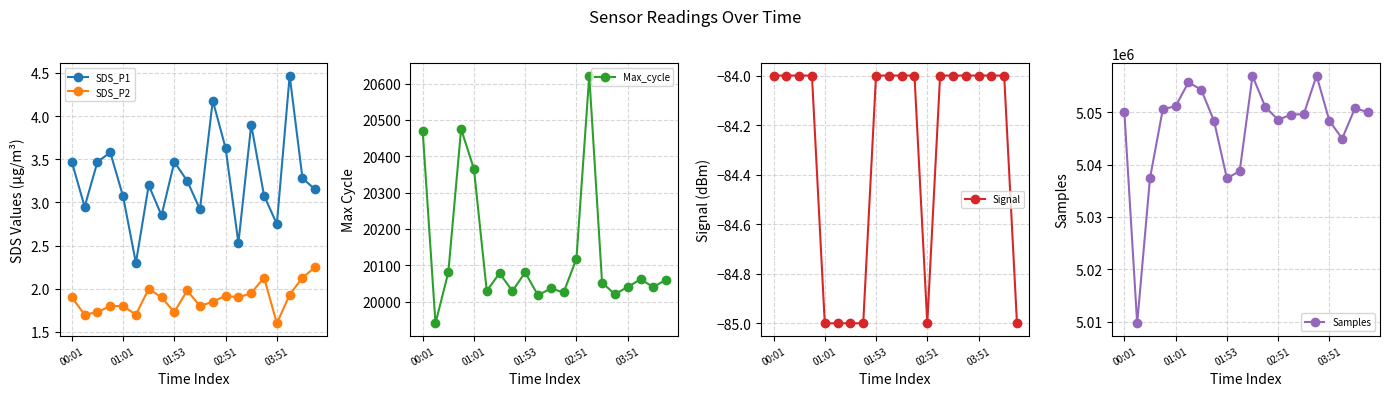

Reading left to right, what are all the values shown in this chart?

SDS_P1: 3.5	3.0	3.5	3.6	3.1	2.3	3.2	2.9	3.5	3.2	2.9	4.2	3.6	2.5	3.9	3.1	2.8	4.5	3.3	3.1
SDS_P2: 1.9	1.7	1.7	1.8	1.8	1.7	2.0	1.9	1.7	2.0	1.8	1.9	1.9	1.9	1.9	2.1	1.6	1.9	2.1	2.2
Max_cycle: 20470.0	19940.0	20080.0	20475.0	20365.0	20029.0	20078.0	20029.0	20080.0	20017.0	20036.0	20025.0	20118.0	20622.0	20052.0	20020.0	20040.0	20061.0	20040.0	20060.0
Signal: -84.0	-84.0	-84.0	-84.0	-85.0	-85.0	-85.0	-85.0	-84.0	-84.0	-84.0	-84.0	-85.0	-84.0	-84.0	-84.0	-84.0	-84.0	-84.0	-85.0
Samples: 5050036.0	5009695.0	5037397.0	5050573.0	5051177.0	5055712.0	5054324.0	5048327.0	5037397.0	5038755.0	5056953.0	5051025.0	5048563.0	5049563.0	5049634.0	5057018.0	5048364.0	5044984.0	5050801.0	5050011.0